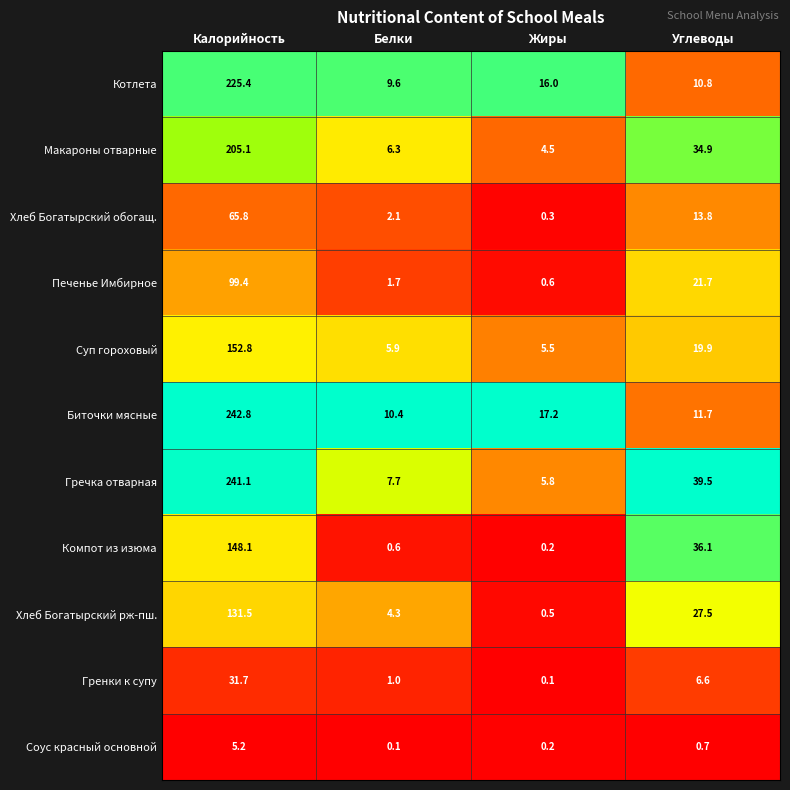

At Углеводы, list the series in order from largest to smallest.

Гречка отварная, Компот из изюма, Макароны отварные, Хлеб Богатырский рж-пш., Печенье Имбирное, Суп гороховый, Хлеб Богатырский обогащ., Биточки мясные, Котлета, Гренки к супу, Соус красный основной